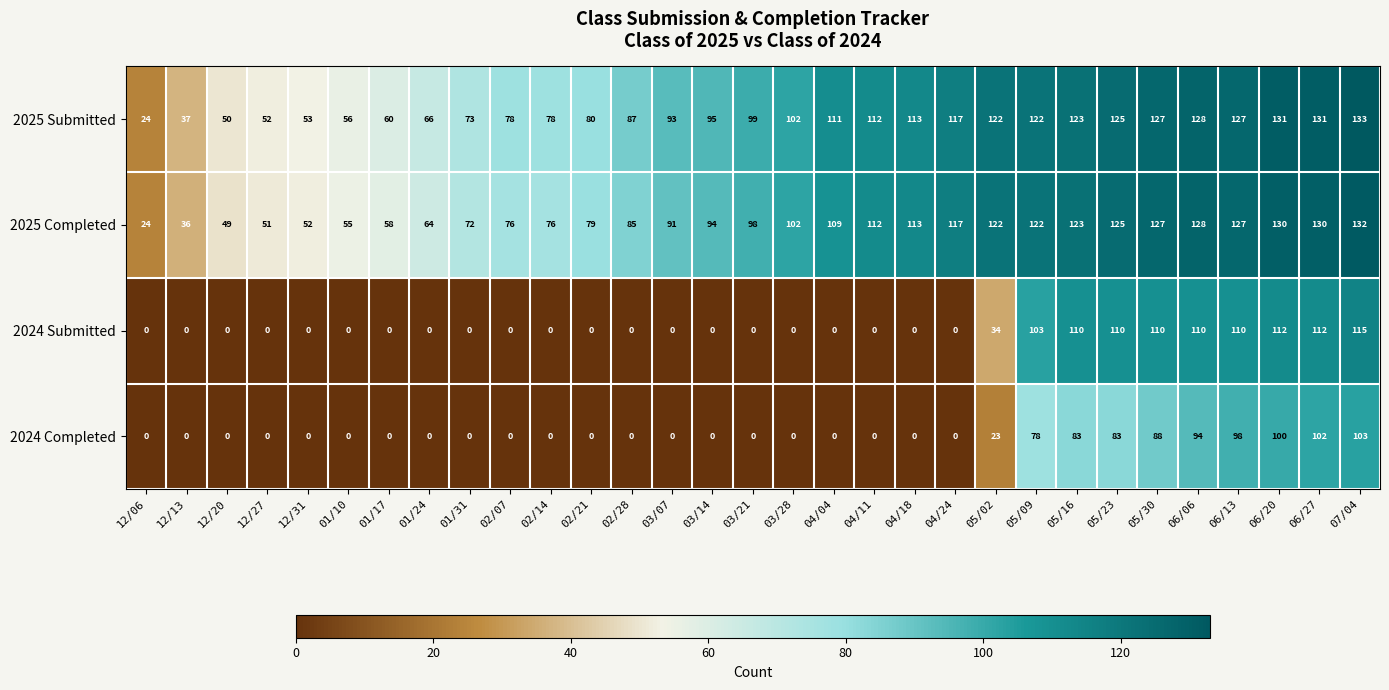

At which category is the sum across all series the highest?

07/04